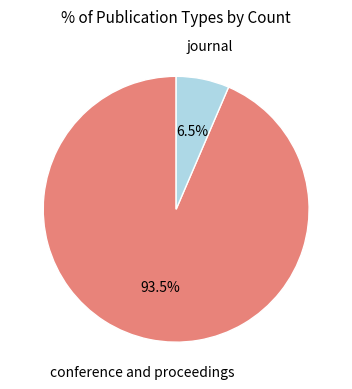

Which category accounts for the majority?

conference and proceedings